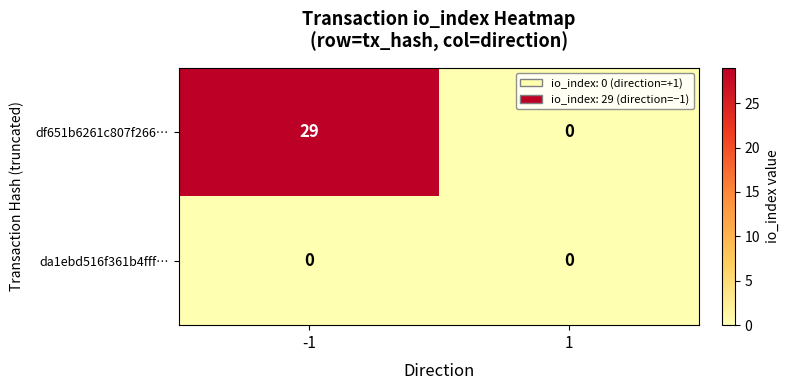

Rank the series by their maximum value, from lowest to highest.

da1ebd516f361b4fff…, df651b6261c807f266…